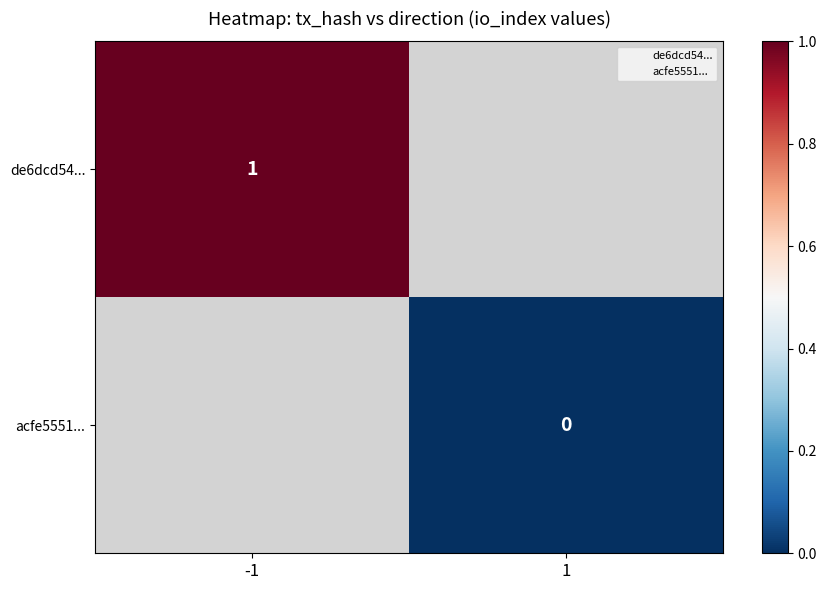

What is the minimum value for de6dcd54...?

1.0